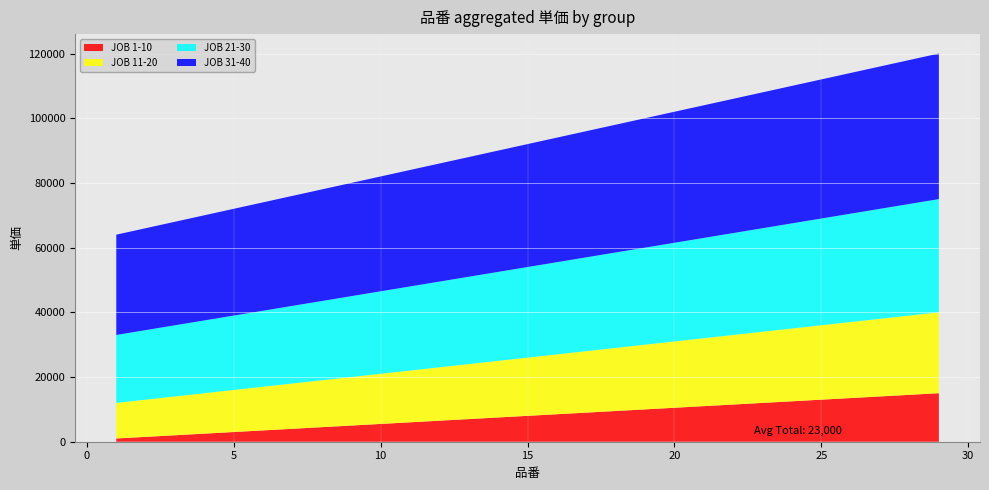

Reading left to right, transcribe all the data shown in this chart.

JOB 1-10: 1000	2000	3000	4000	5000	6000	7000	8000	9000	10000	11000	12000	13000	14000	15000
JOB 11-20: 11000	12000	13000	14000	15000	16000	17000	18000	19000	20000	21000	22000	23000	24000	25000
JOB 21-30: 21000	22000	23000	24000	25000	26000	27000	28000	29000	30000	31000	32000	33000	34000	35000
JOB 31-40: 31000	32000	33000	34000	35000	36000	37000	38000	39000	40000	41000	42000	43000	44000	45000